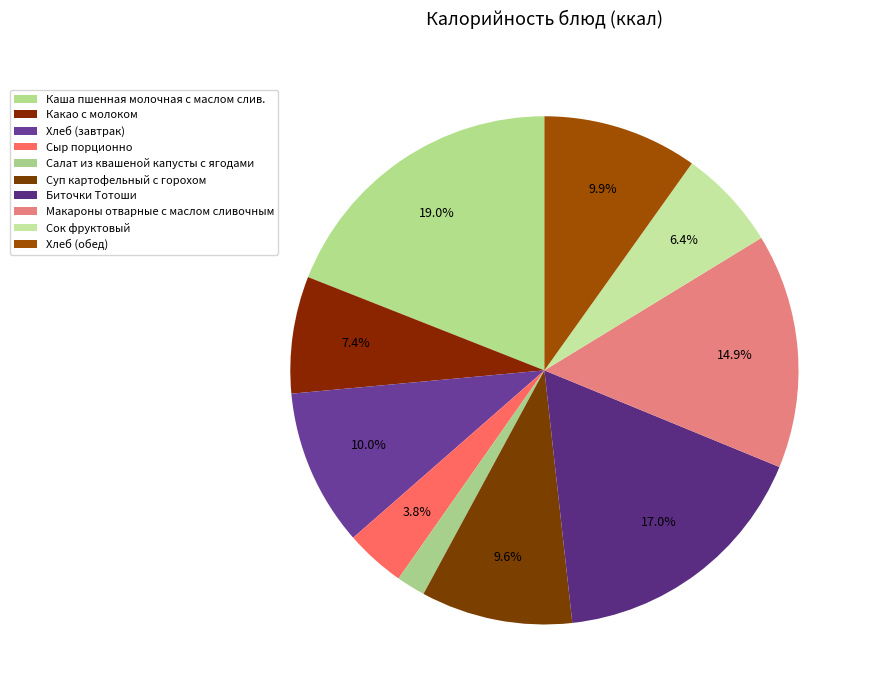

How many segments does this pie chart have?

10